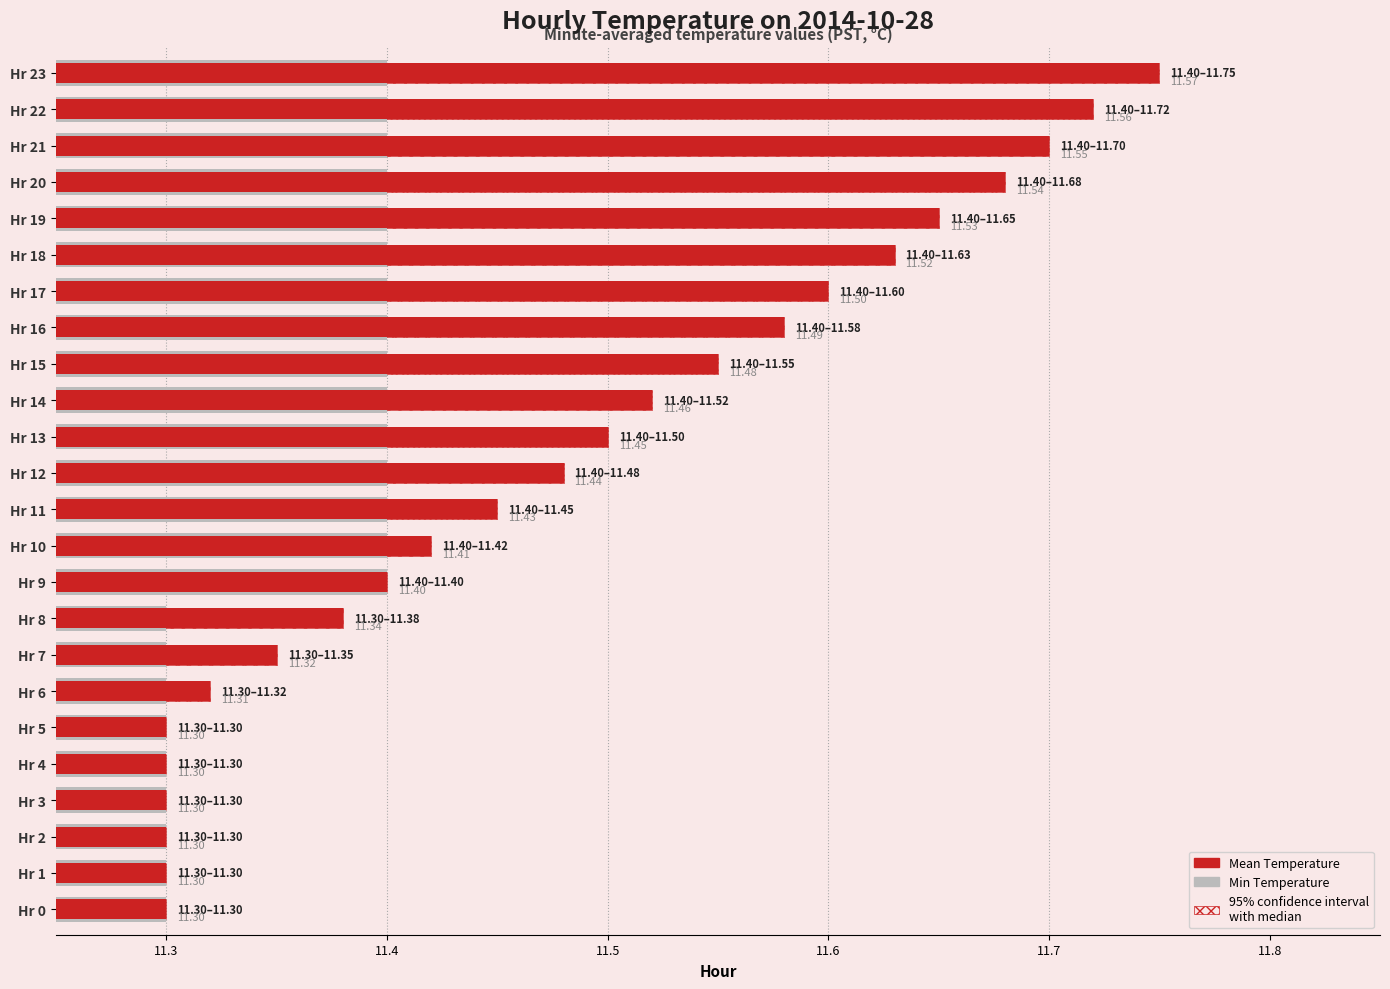

Rank the series at Hr 14 from lowest to highest value.

Min Temperature, Mean Temperature